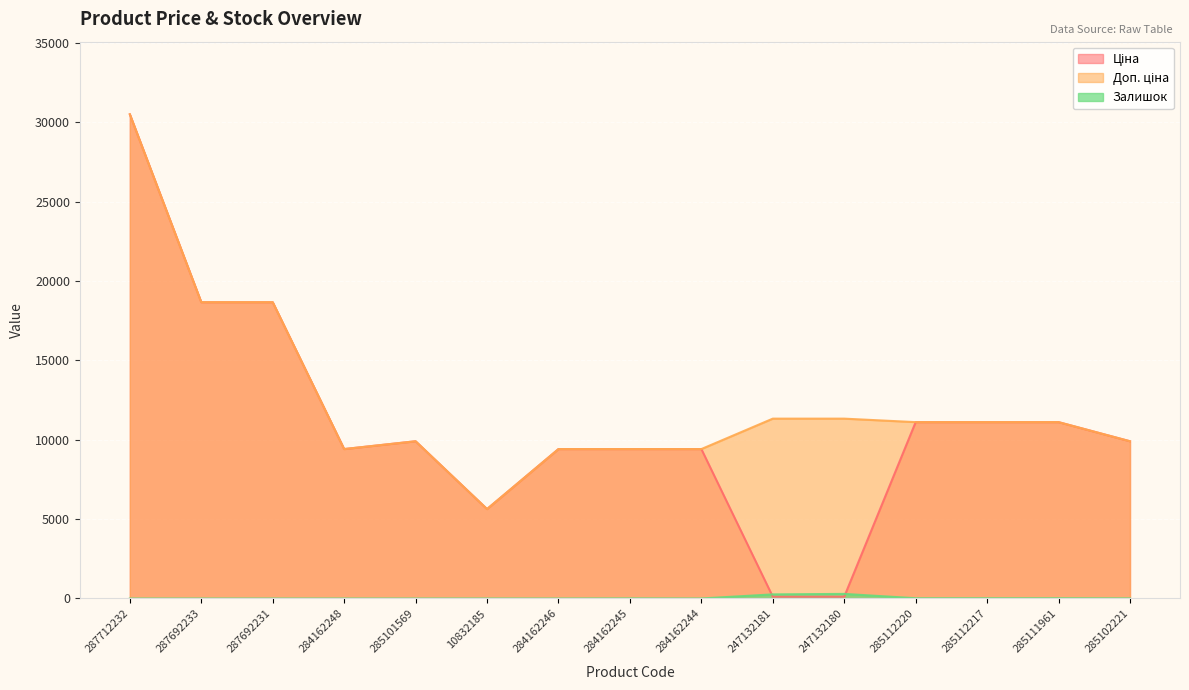

Reading left to right, extract all data points from this chart.

Ціна: 287712232=30512.3	287692233=18671.5	287692231=18671.5	284162248=9416.9	285101569=9908.5	10832185=5636.0	284162246=9416.9	284162245=9416.9	284162244=9416.9	247132181=113.3	247132180=113.3	285112220=11113.6	285112217=11113.6	285111961=11113.6	285102221=9908.5
Доп. ціна: 287712232=30512.3	287692233=18671.5	287692231=18671.5	284162248=9416.9	285101569=9908.5	10832185=5636.0	284162246=9416.9	284162245=9416.9	284162244=9416.9	247132181=11334.0	247132180=11334.0	285112220=11113.6	285112217=11113.6	285111961=11113.6	285102221=9908.5
Залишок: 287712232=0.0	287692233=0.0	287692231=0.0	284162248=0.0	285101569=0.0	10832185=1.0	284162246=0.0	284162245=7.0	284162244=1.0	247132181=260.0	247132180=290.0	285112220=17.0	285112217=17.0	285111961=17.0	285102221=8.0